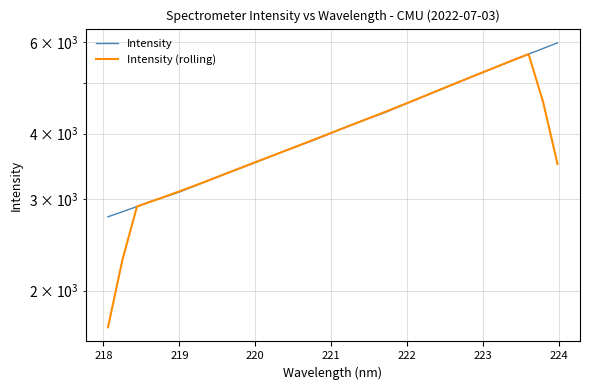

How many data points in Intensity are less than 4078?

16